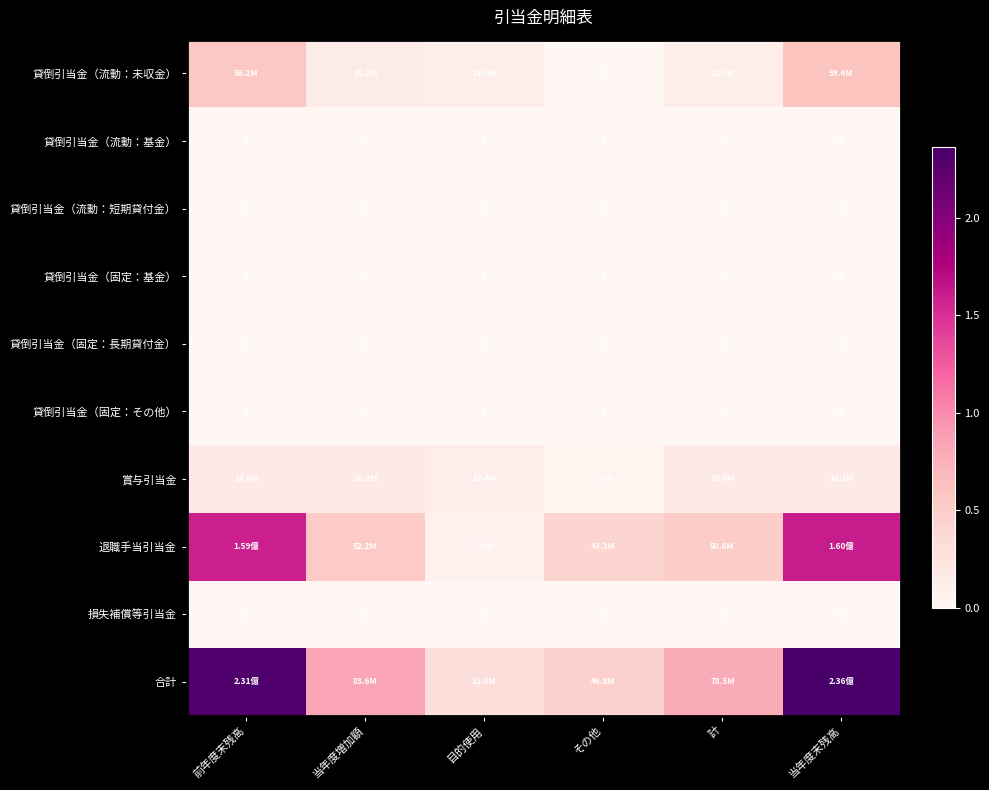

At which category is the sum across all series the highest?

当年度末残高